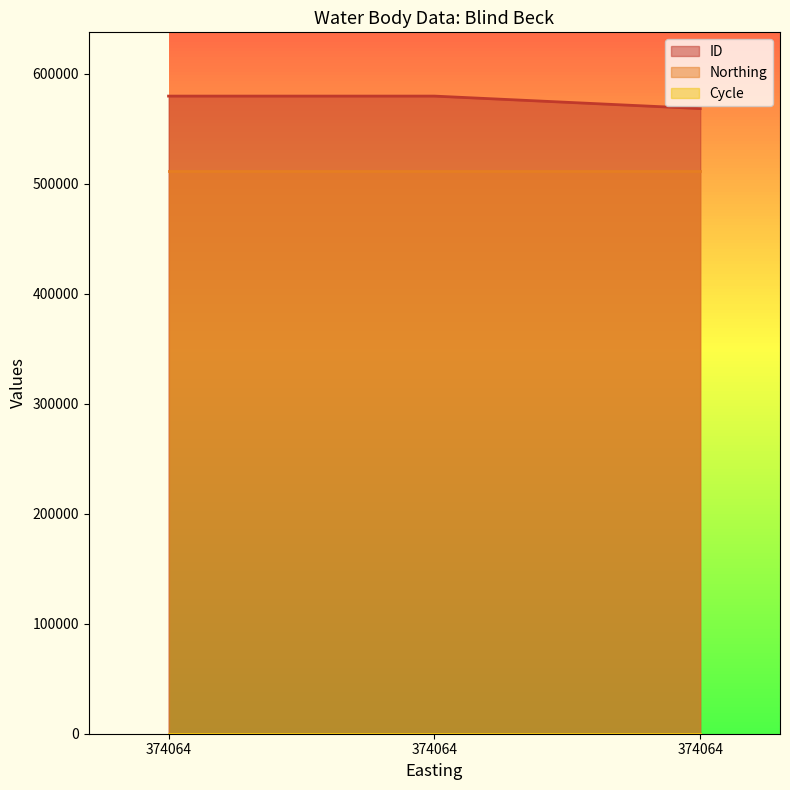

Reading left to right, what are all the values shown in this chart?

ID: 374064=579805	374064=579803	374064=568474
Northing: 374064=511387	374064=511387	374064=511387
Cycle: 374064=3	374064=3	374064=3